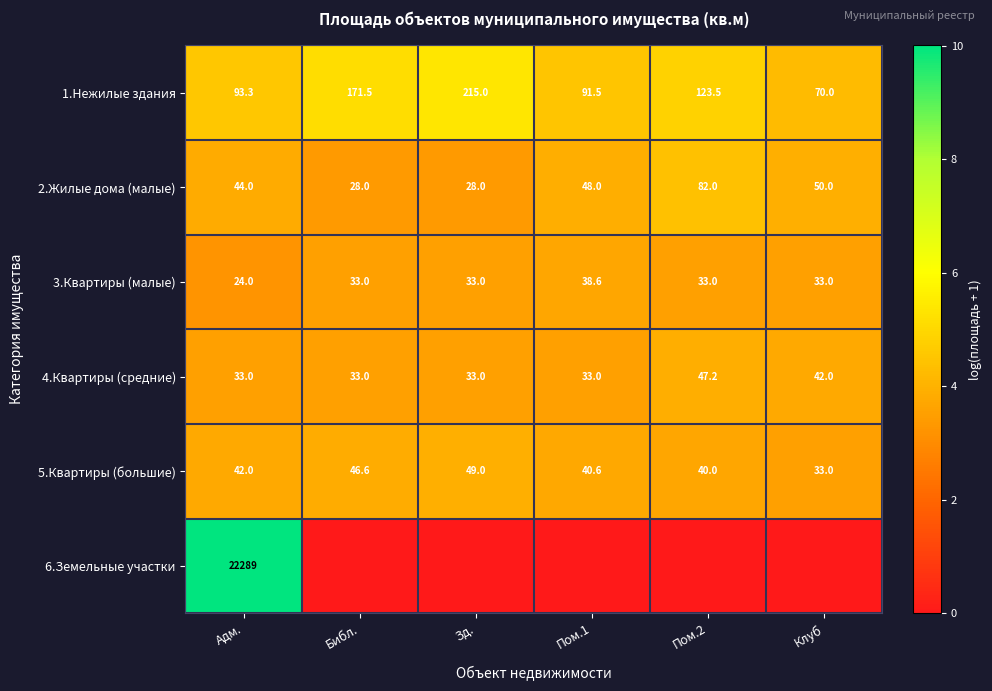

List the labels in order of 5.Квартиры (большие) value, largest first.

Зд., Библ., Адм., Пом.1, Пом.2, Клуб